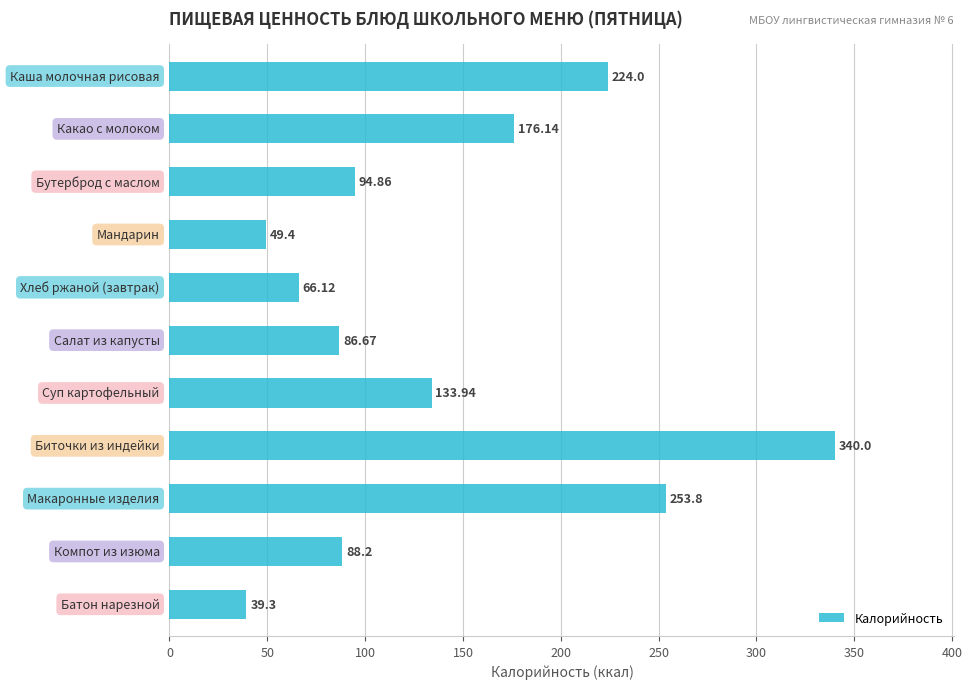

What is the sum of all values?

1552.4